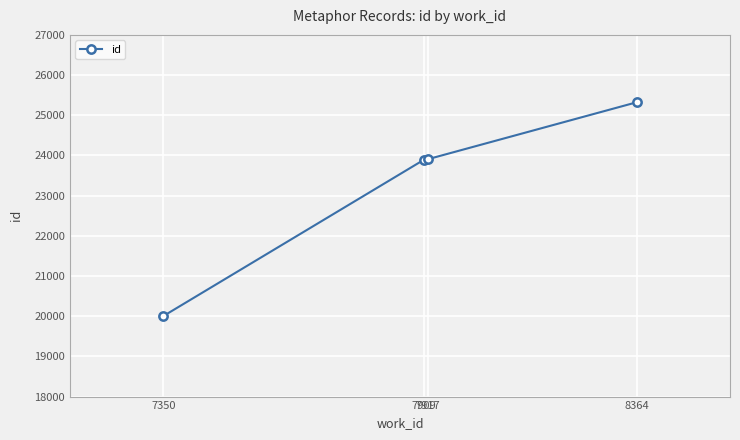

What is the average value?

23282